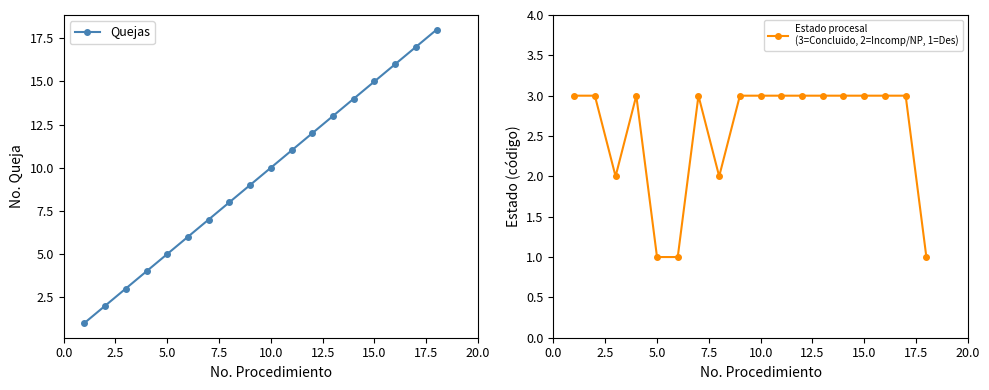

Reading right to left, list all the values displayed in this chart.

Quejas: 18	17	16	15	14	13	12	11	10	9	8	7	6	5	4	3	2	1
Estado procesal
(3=Concluido, 2=Incomp/NP, 1=Des): 1	3	3	3	3	3	3	3	3	3	2	3	1	1	3	2	3	3